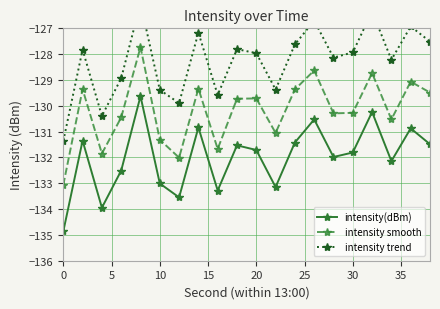

How many data points in intensity trend are less than -127?

16